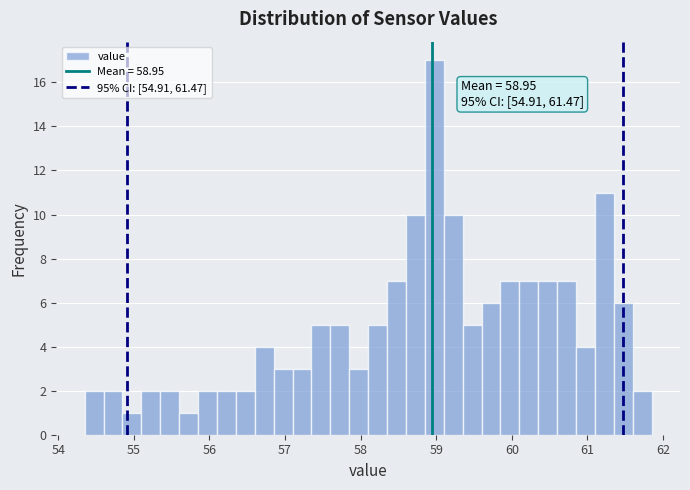

Read against the x-axis, roughly where is the centre of the tallest bar?

59.0